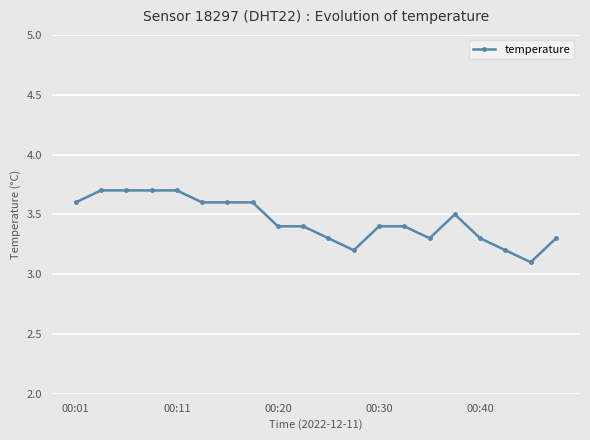

What is the value of the 7th point from the left?

3.6